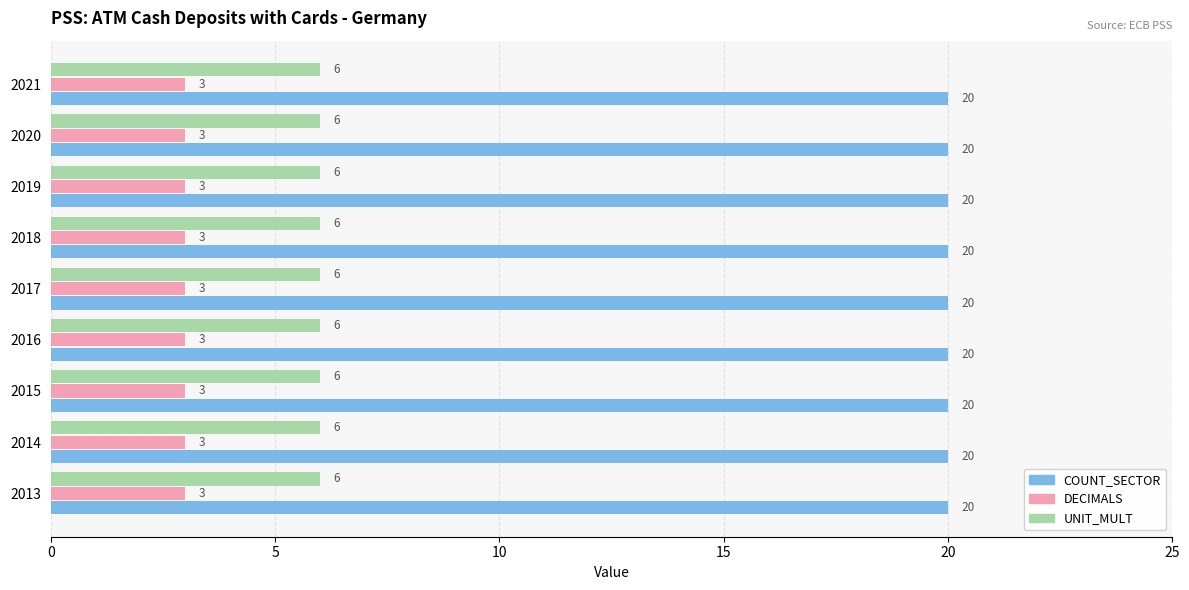

What is the total value across all series at 2015?

29